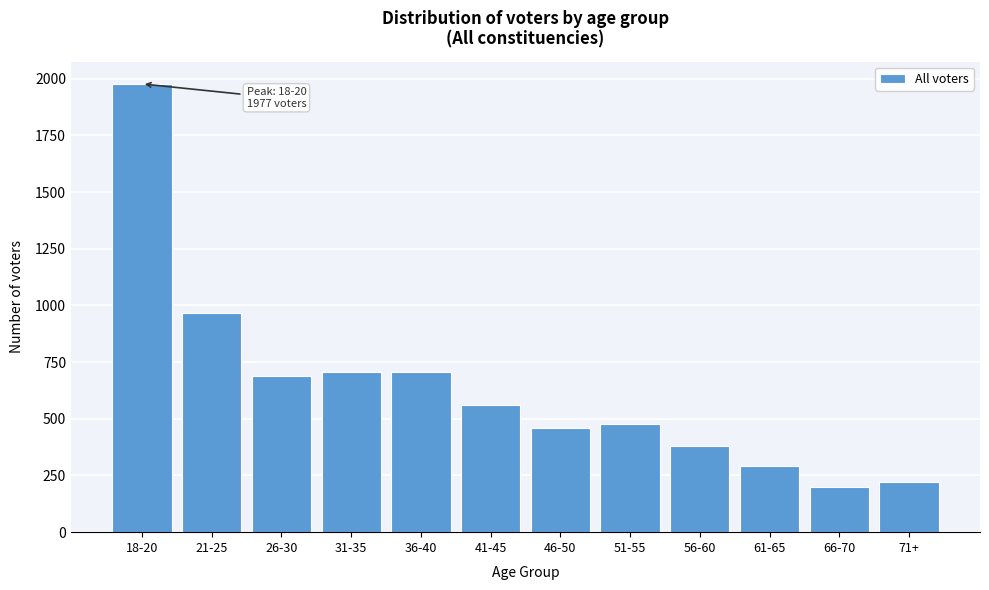

What is the label of the 9th bar from the right?

31-35